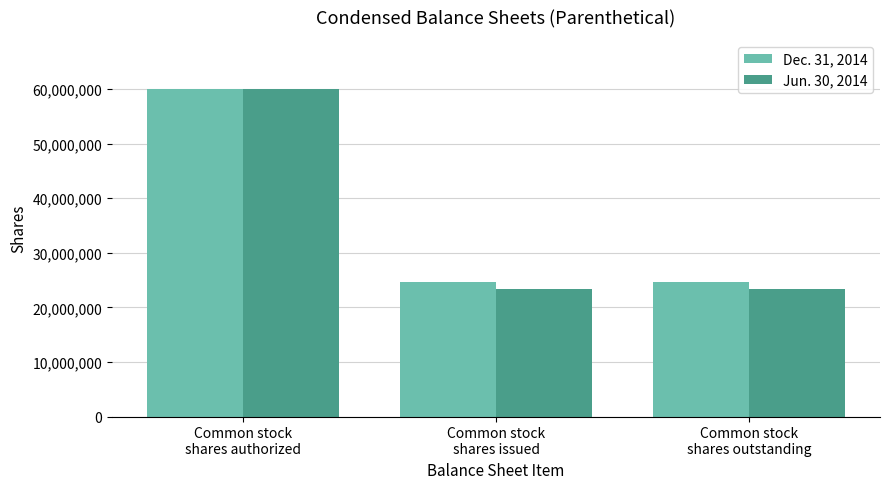

What is the spread (max minus min) of values at Common stock
shares issued?

1192000